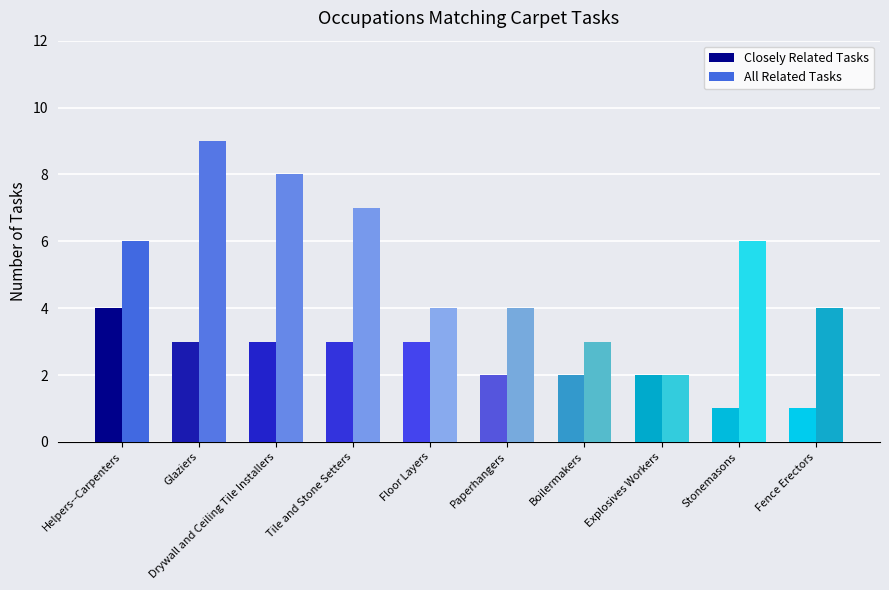

How many Closely Related Tasks values are between 2 and 3?

7